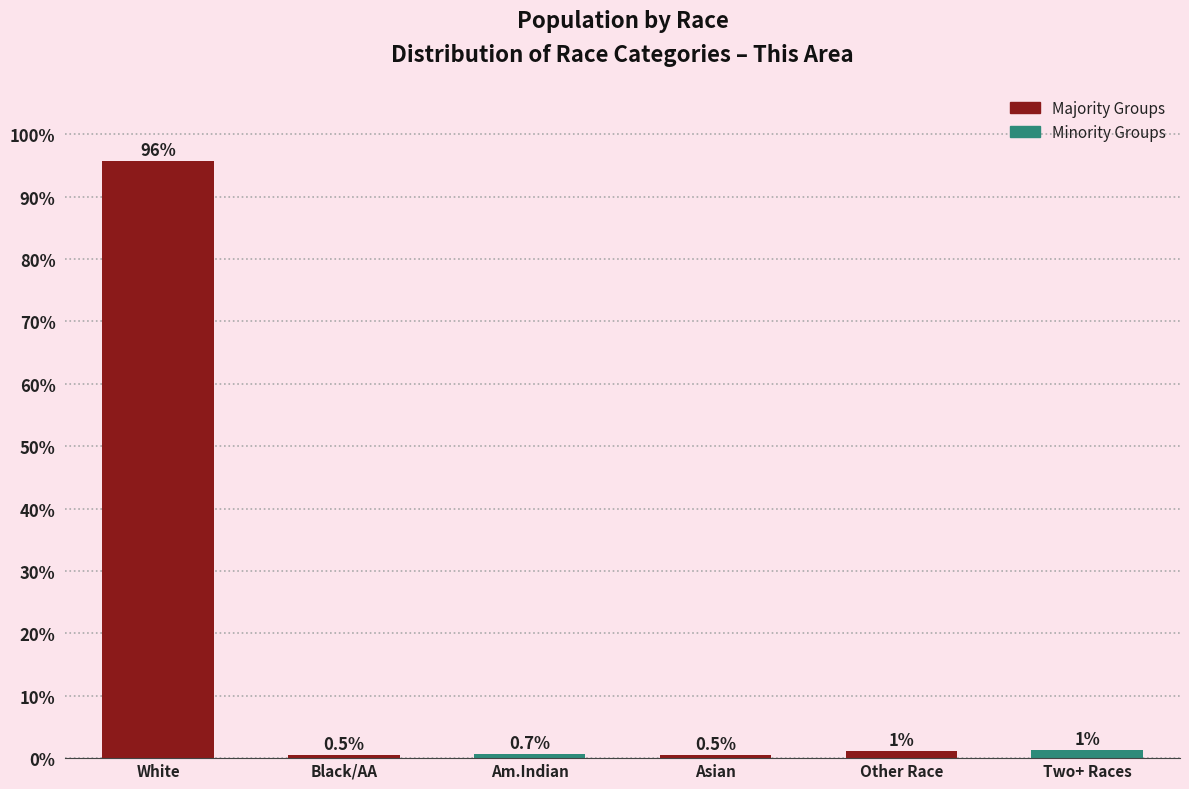

Is it true that the value at Black/AA is 0.5?

True